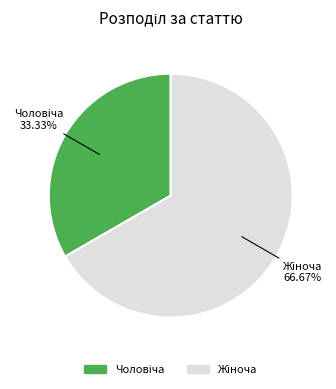

Is there any slice that represents more than half of the pie?

Yes